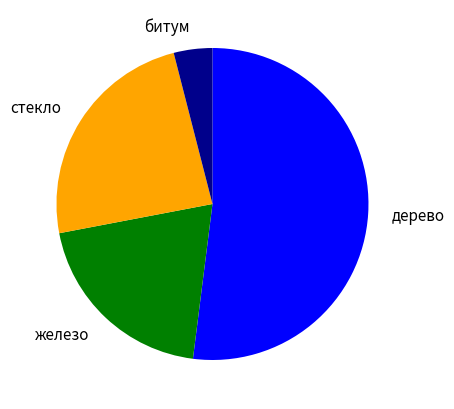

Is it true that стекло is 17% of the pie?

False